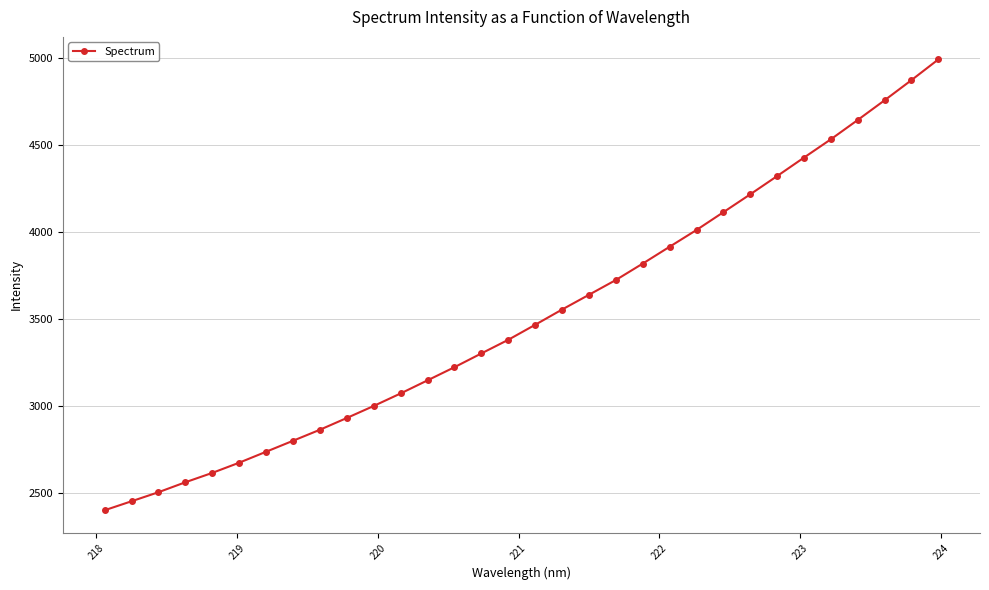

How many lines are shown in the chart?

1